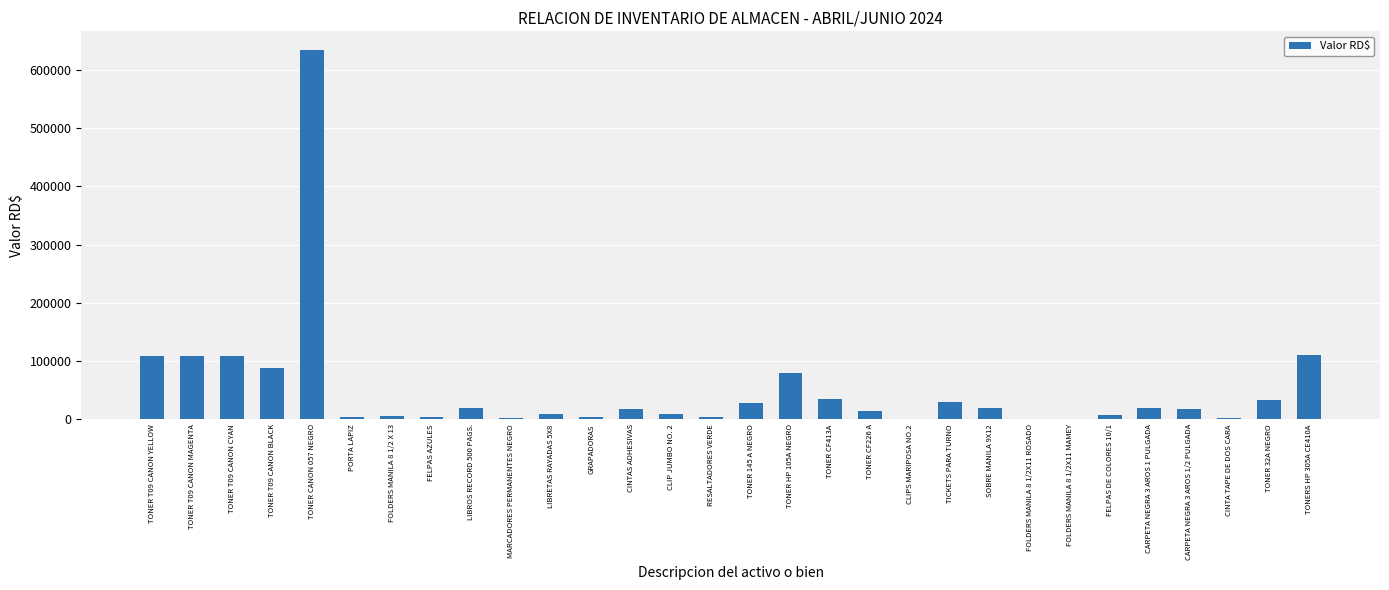

At which category does the chart reach its peak across all series?

TONER CANON 057 NEGRO